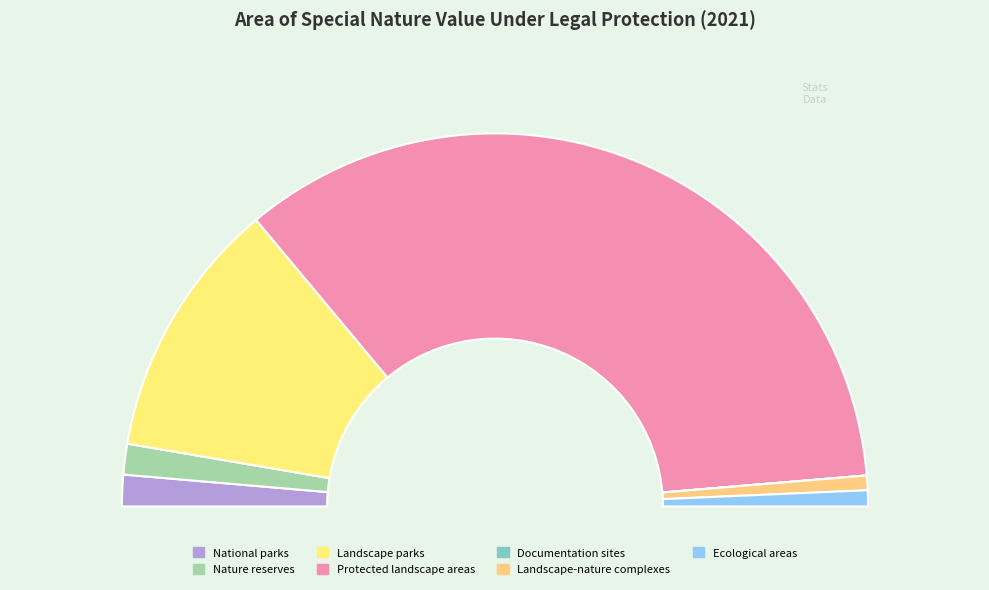

True or false: Landscape-nature complexes accounts for 1% of the total.

True